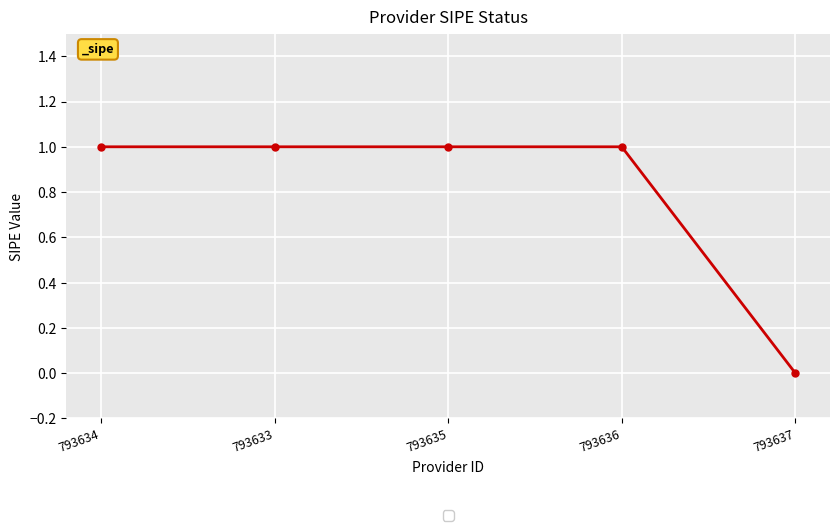

True or false: there are more than 2 points higher than both neighbors.

False